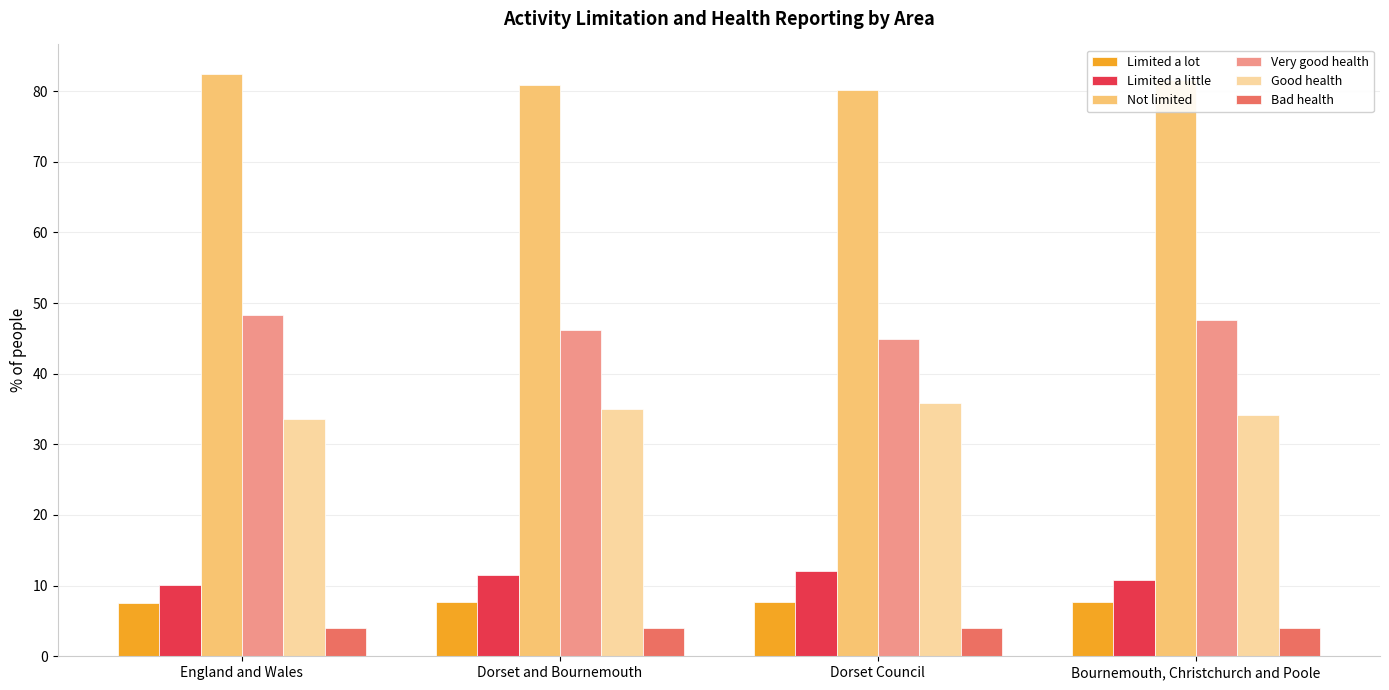

The value of Bad health at England and Wales is 4.0. True or false?

True